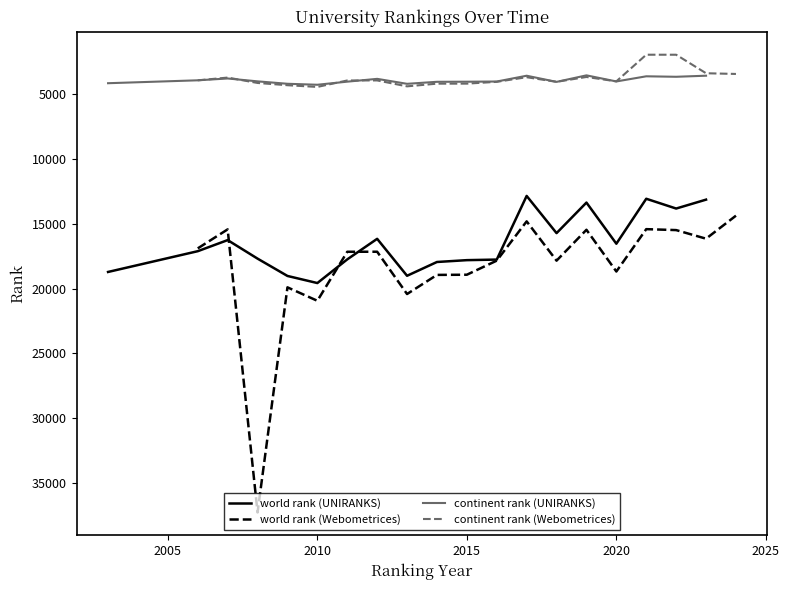

What is the lowest value of the continent rank (UNIRANKS) series?

3565